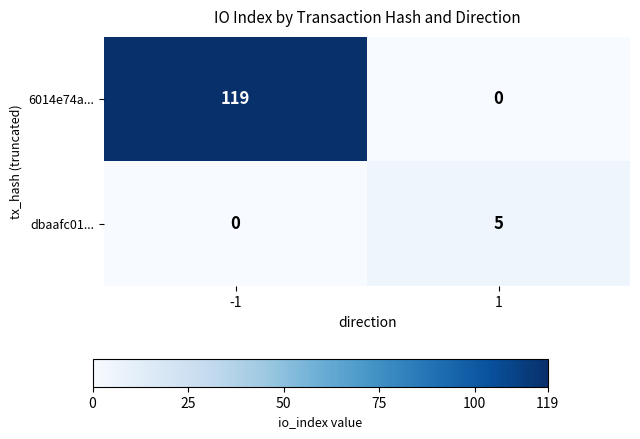

Which series has the largest range (max minus min)?

6014e74a...